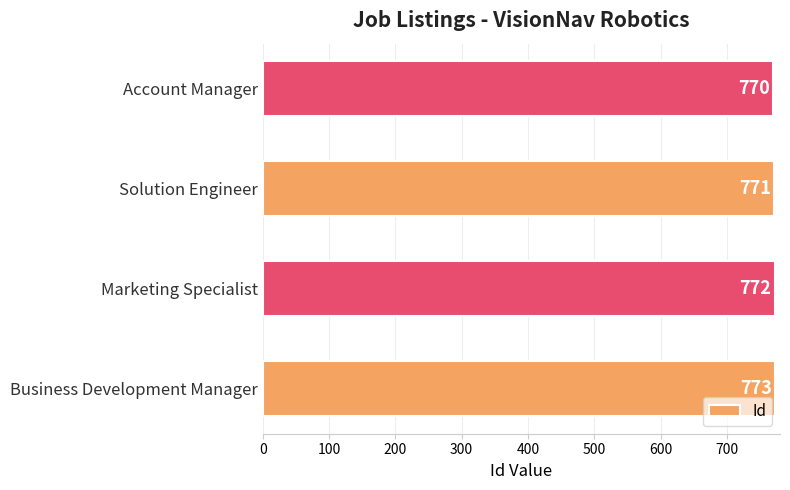

The chart shows a value of 1281 at Account Manager. True or false?

False